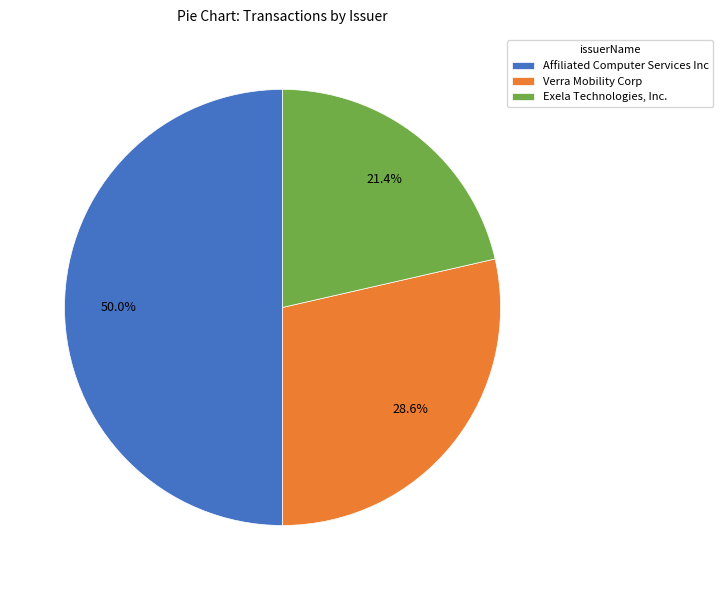

Rank the categories by value from lowest to highest.

Exela Technologies, Inc., Verra Mobility Corp, Affiliated Computer Services Inc